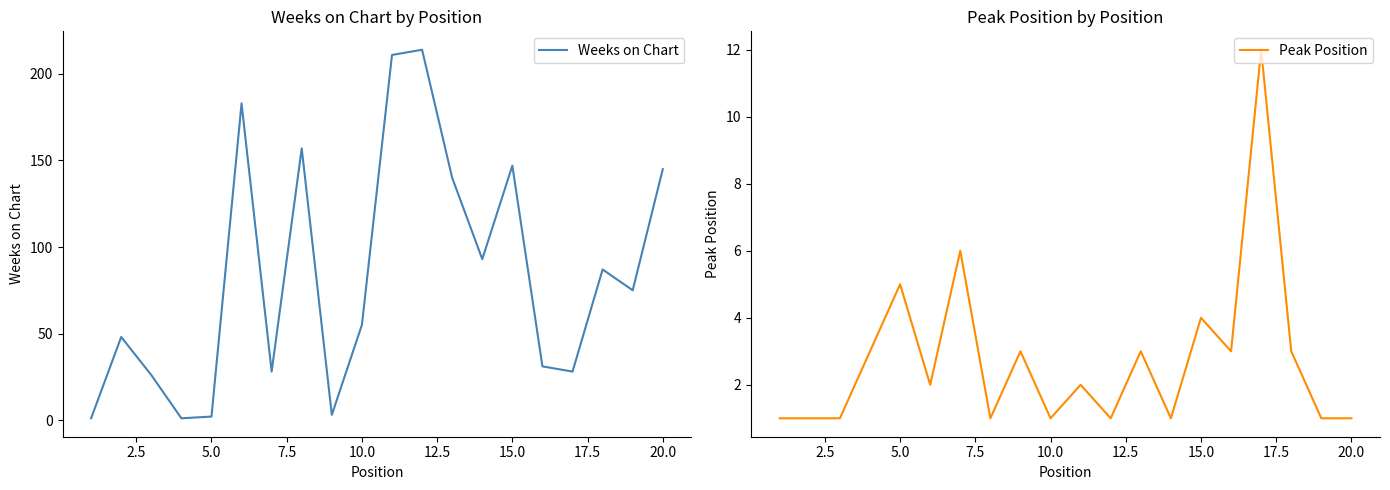

How many times do Weeks on Chart and Peak Position cross each other?

2